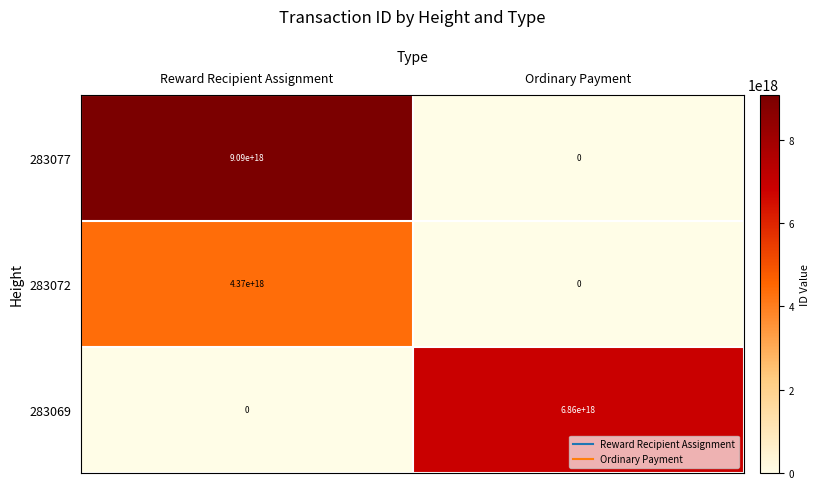

Rank the series at Reward Recipient Assignment from highest to lowest value.

283077, 283072, 283069